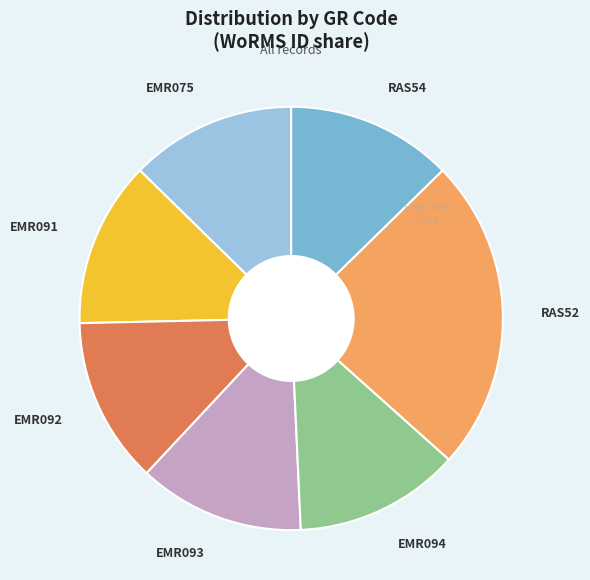

Does any single category account for the majority?

No